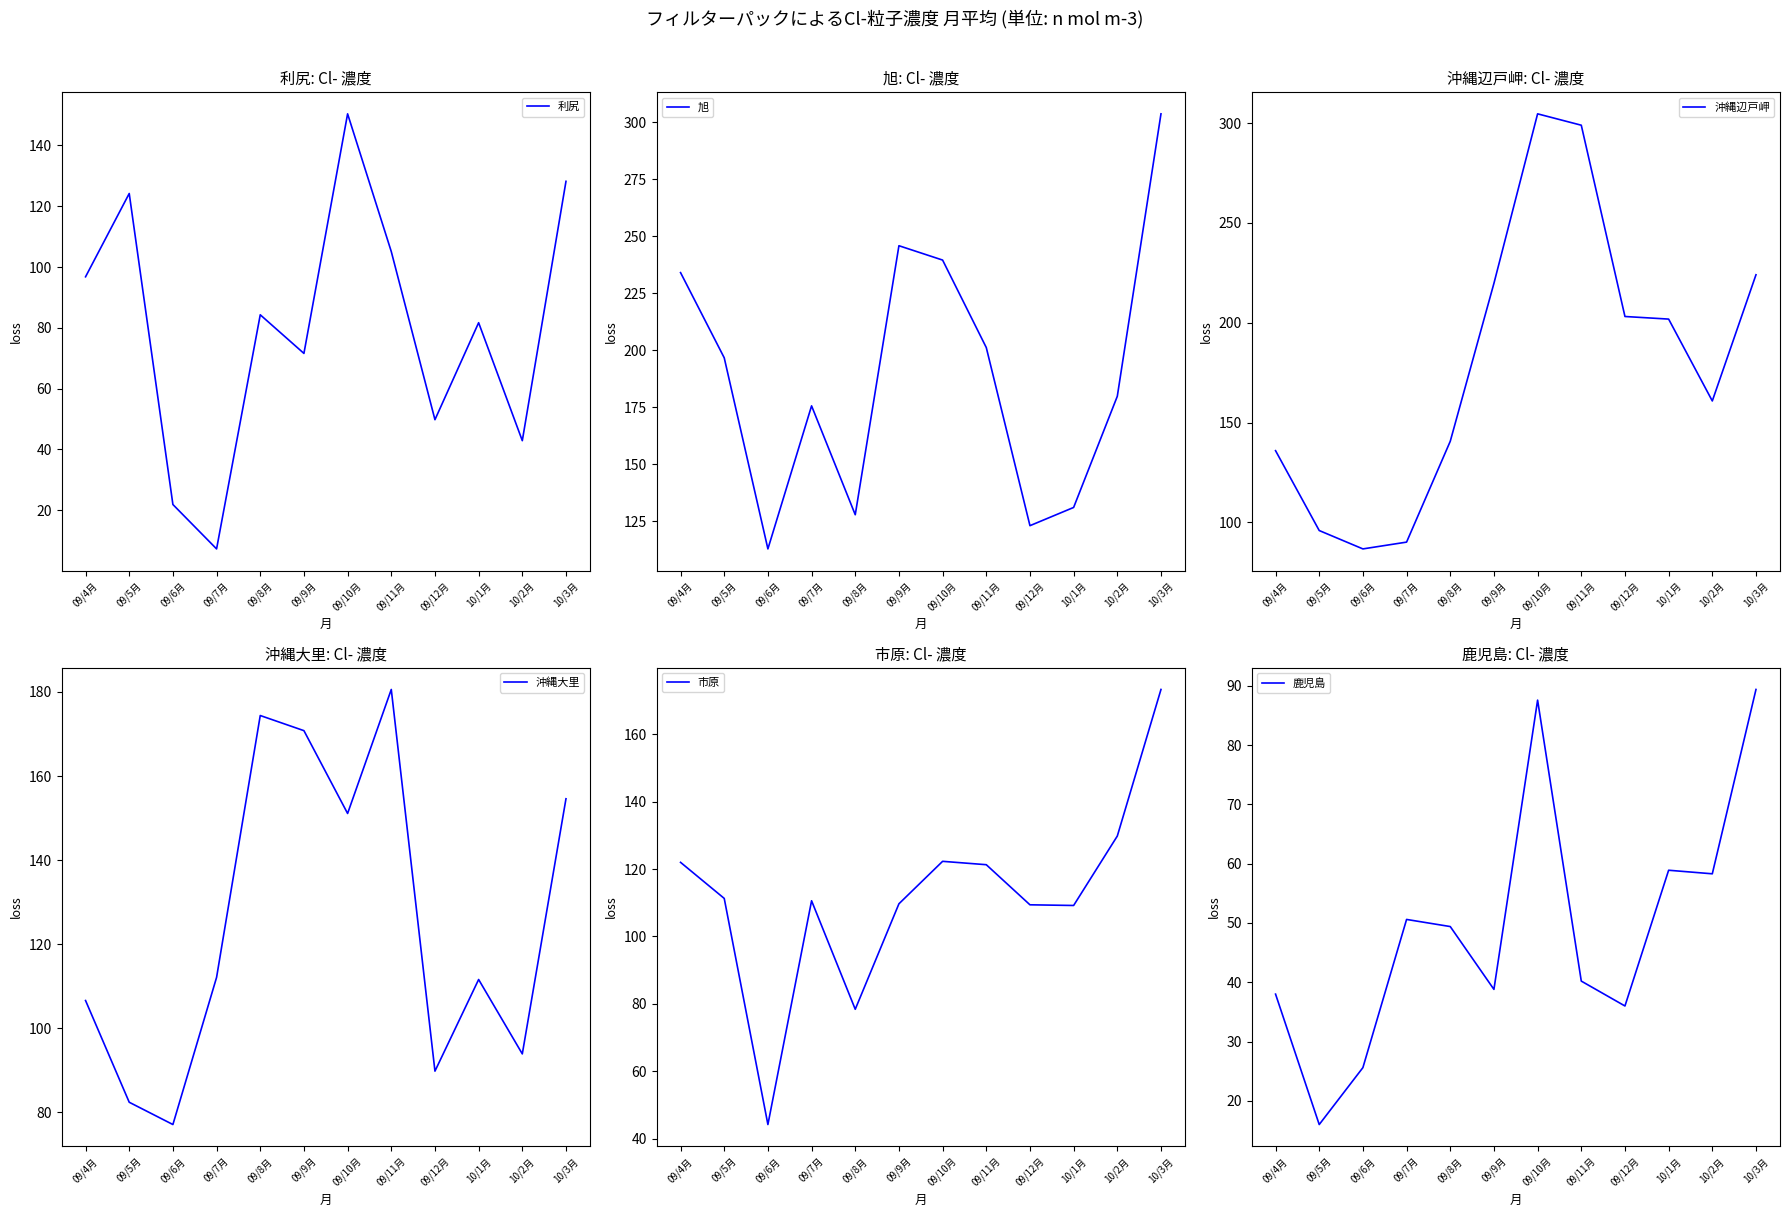

How many series are shown in this chart?

6